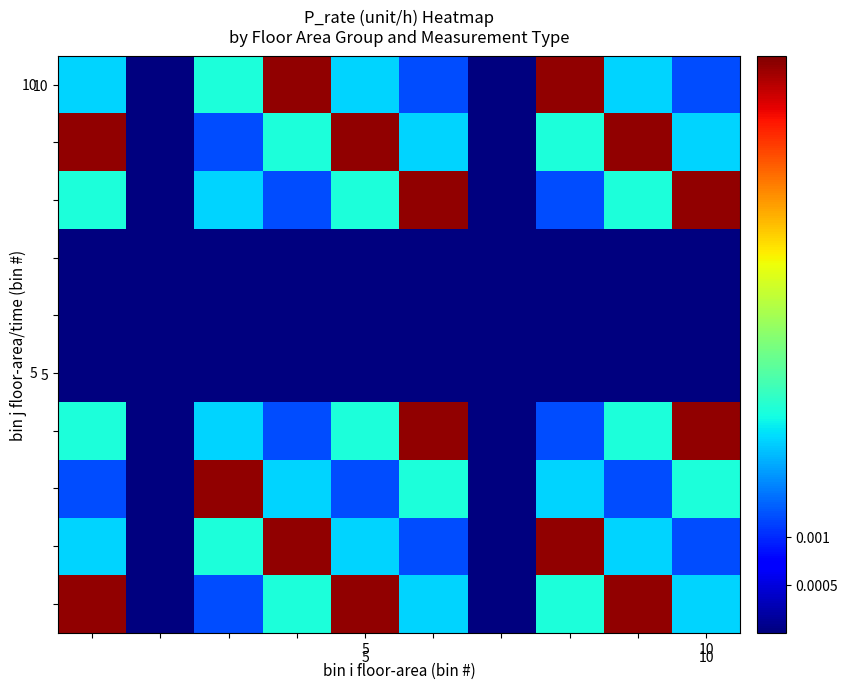

How many categories are shown in the chart?

10